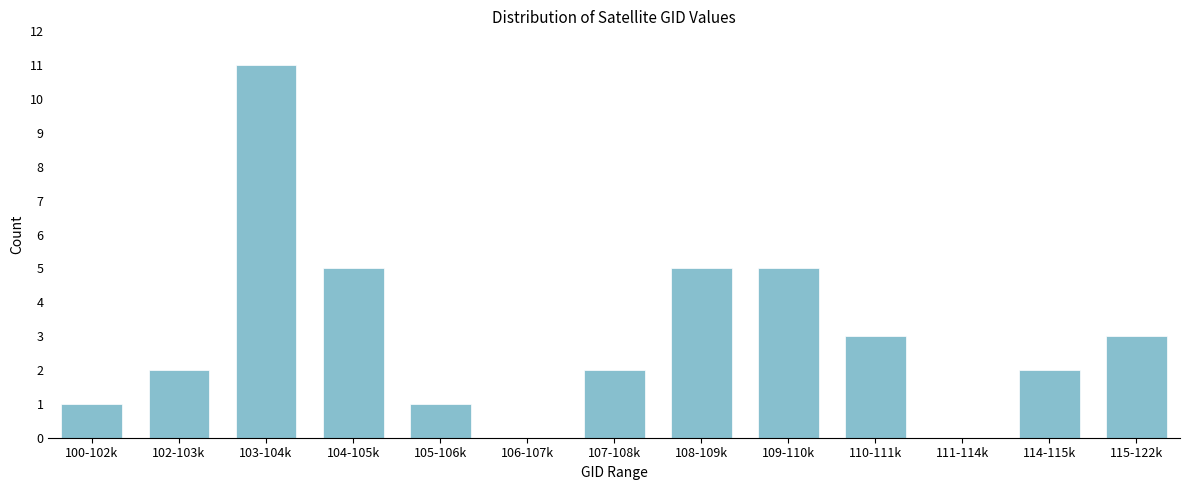

Reading left to right, what are all the values shown in this chart?

100-102k=1	102-103k=2	103-104k=11	104-105k=5	105-106k=1	106-107k=0	107-108k=2	108-109k=5	109-110k=5	110-111k=3	111-114k=0	114-115k=2	115-122k=3